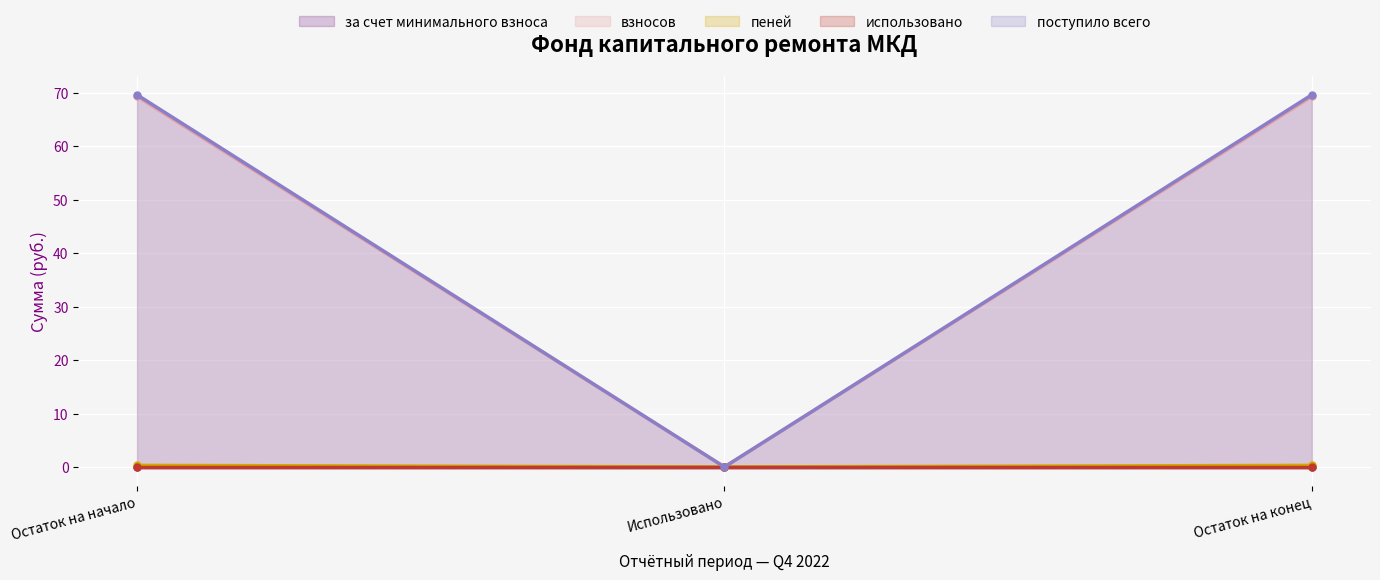

Between Использовано and Остаток на конец, which series saw the biggest shift?

пеней